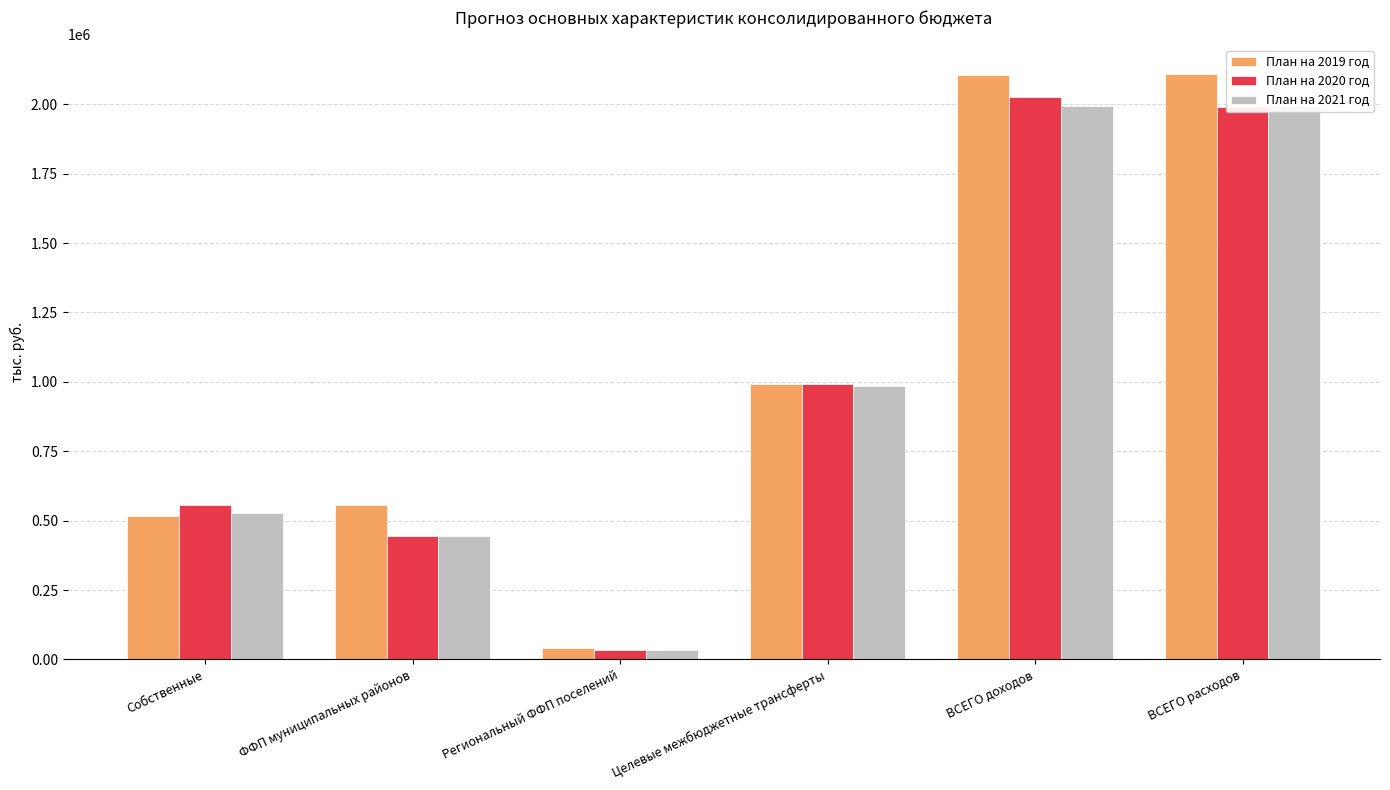

At which label does План на 2020 год first exceed 992521?

ВСЕГО доходов